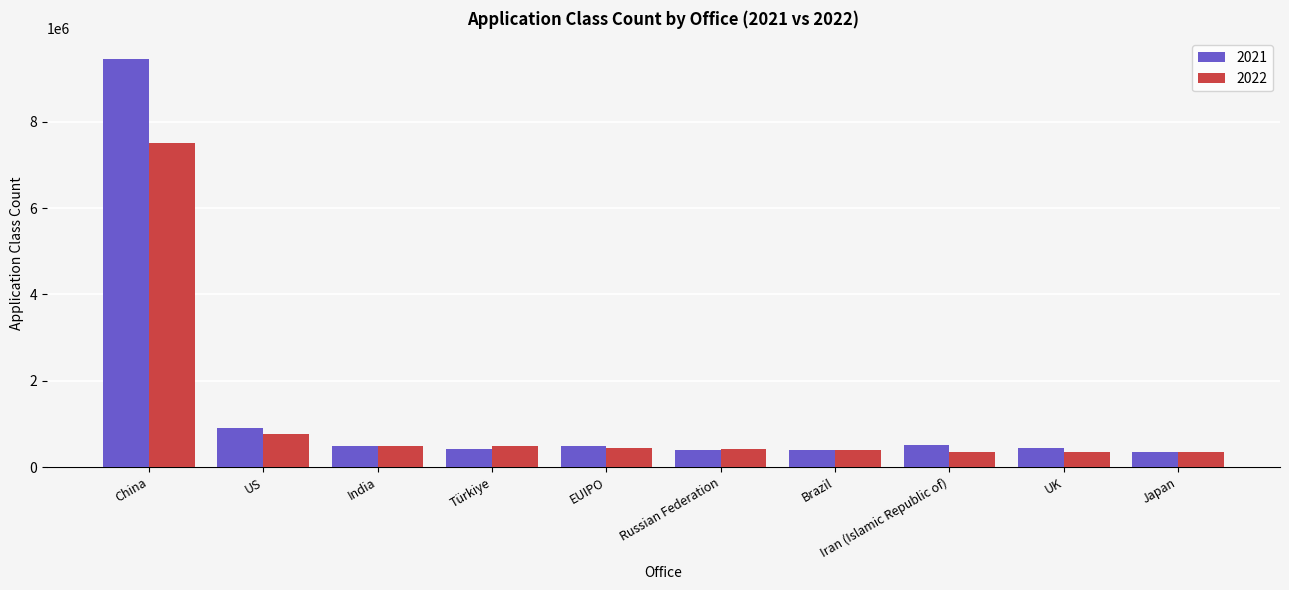

What is the maximum value for 2022?

7513504